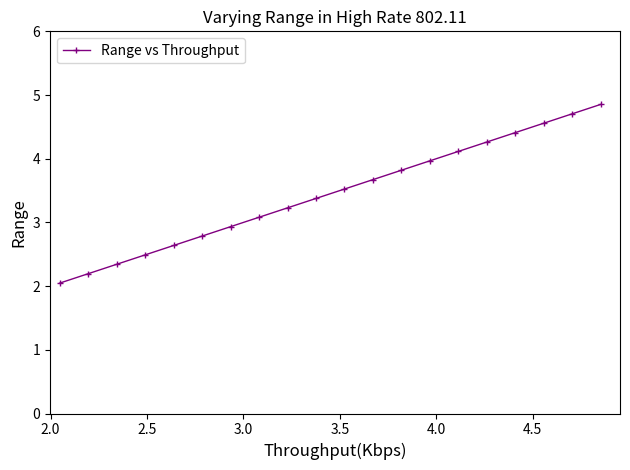

What is the minimum value shown in the chart?

2.0